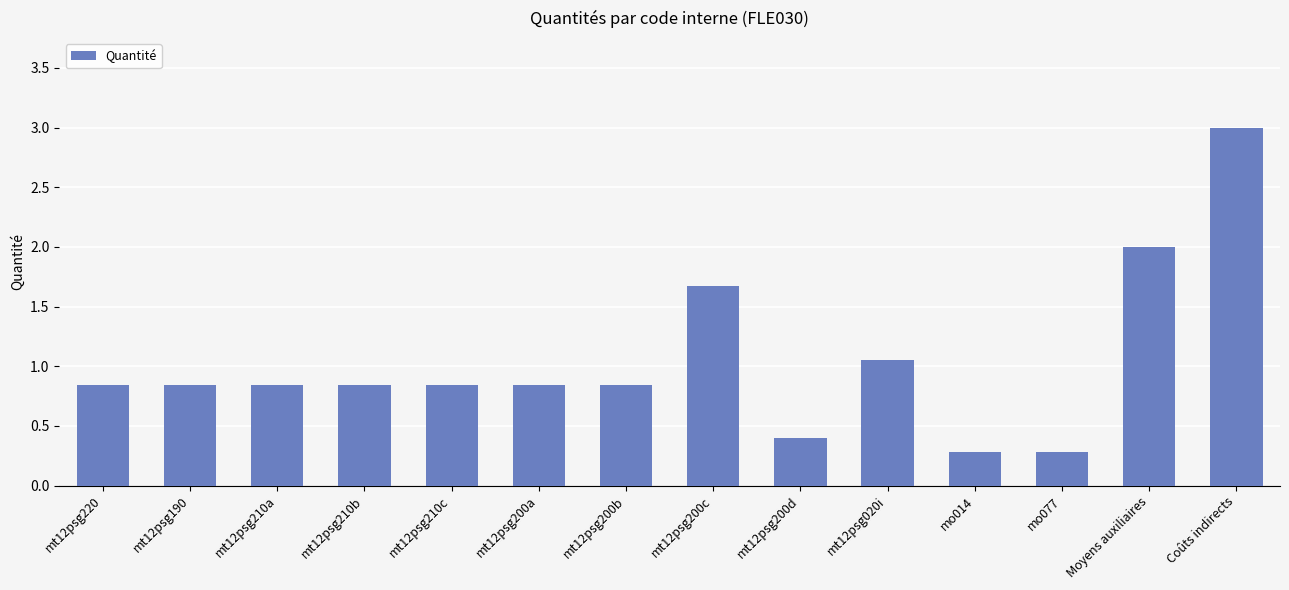

What is the maximum value shown in the chart?

3.0